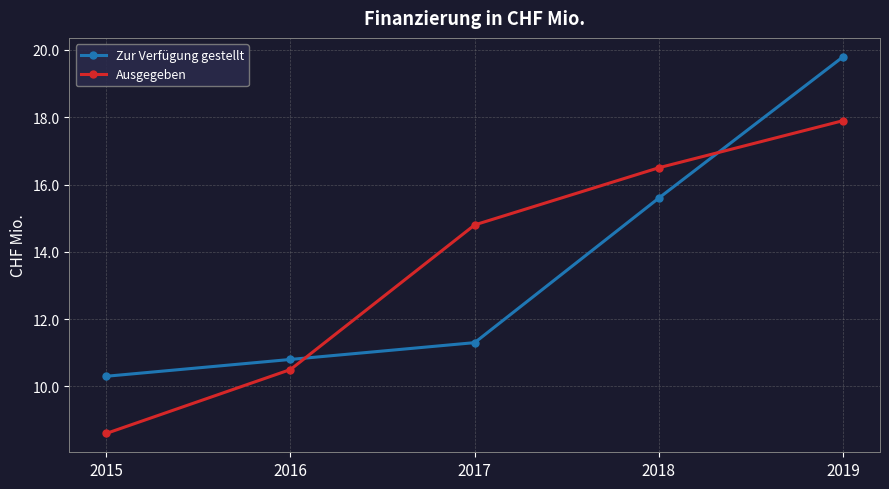

How many lines are shown in the chart?

2